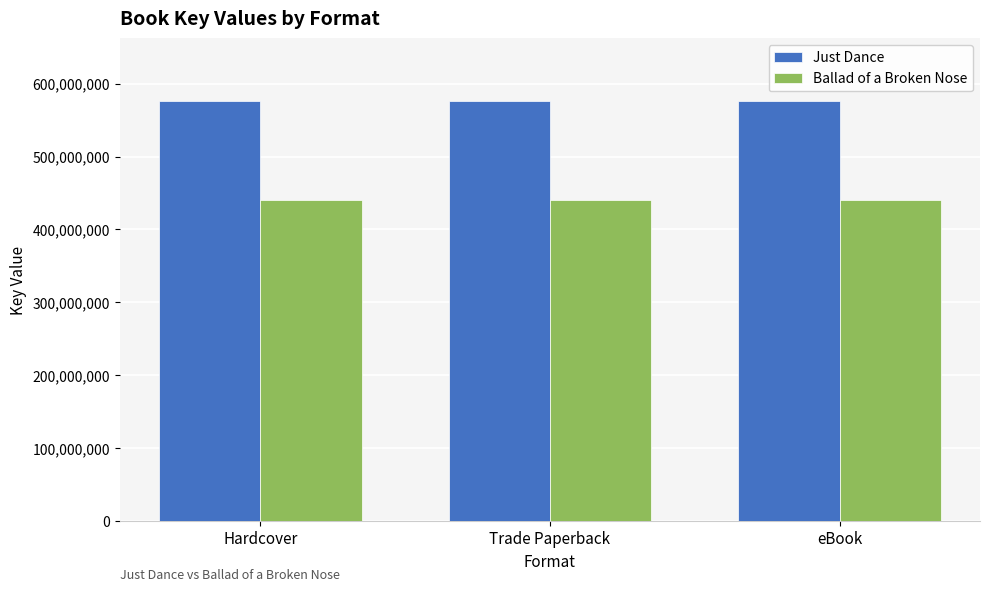

What is the label of the 3rd bar from the right?

Hardcover